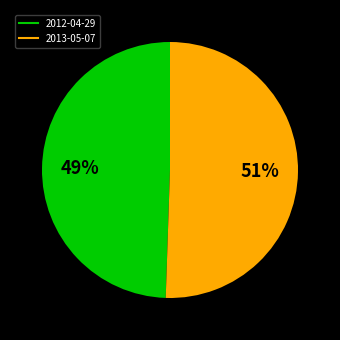

What is the majority slice?

2013-05-07